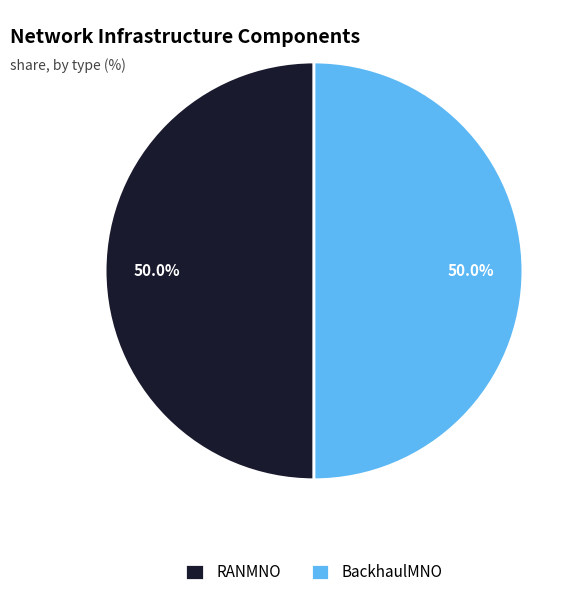

What is the total percentage of BackhaulMNO and RANMNO?

100.0%